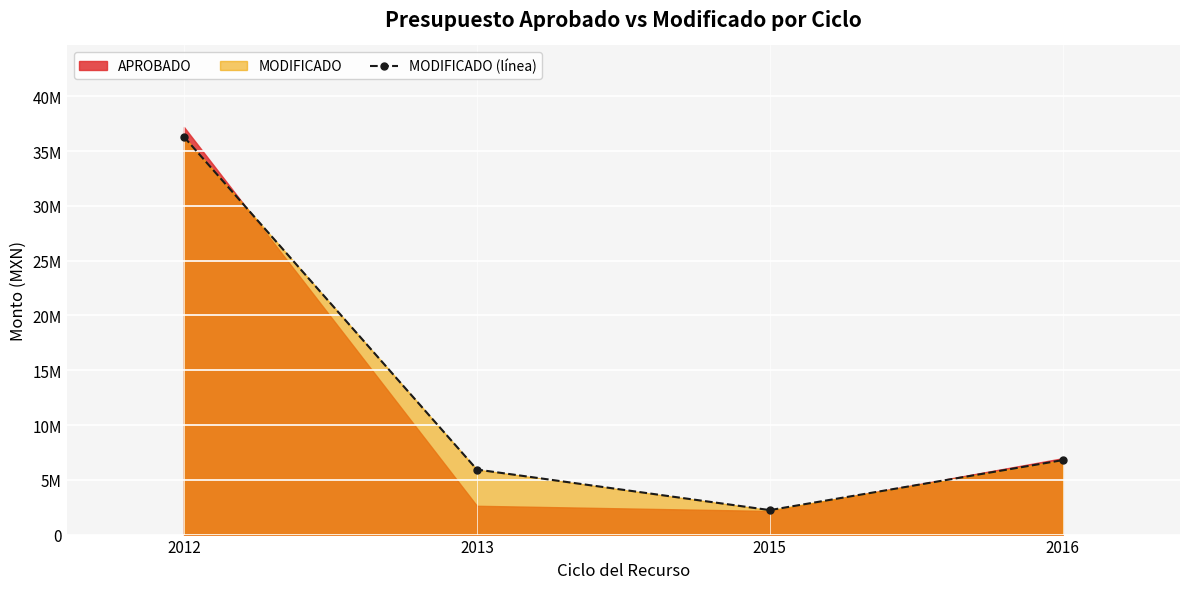

What is the approximate value at 2015?

2233887.2